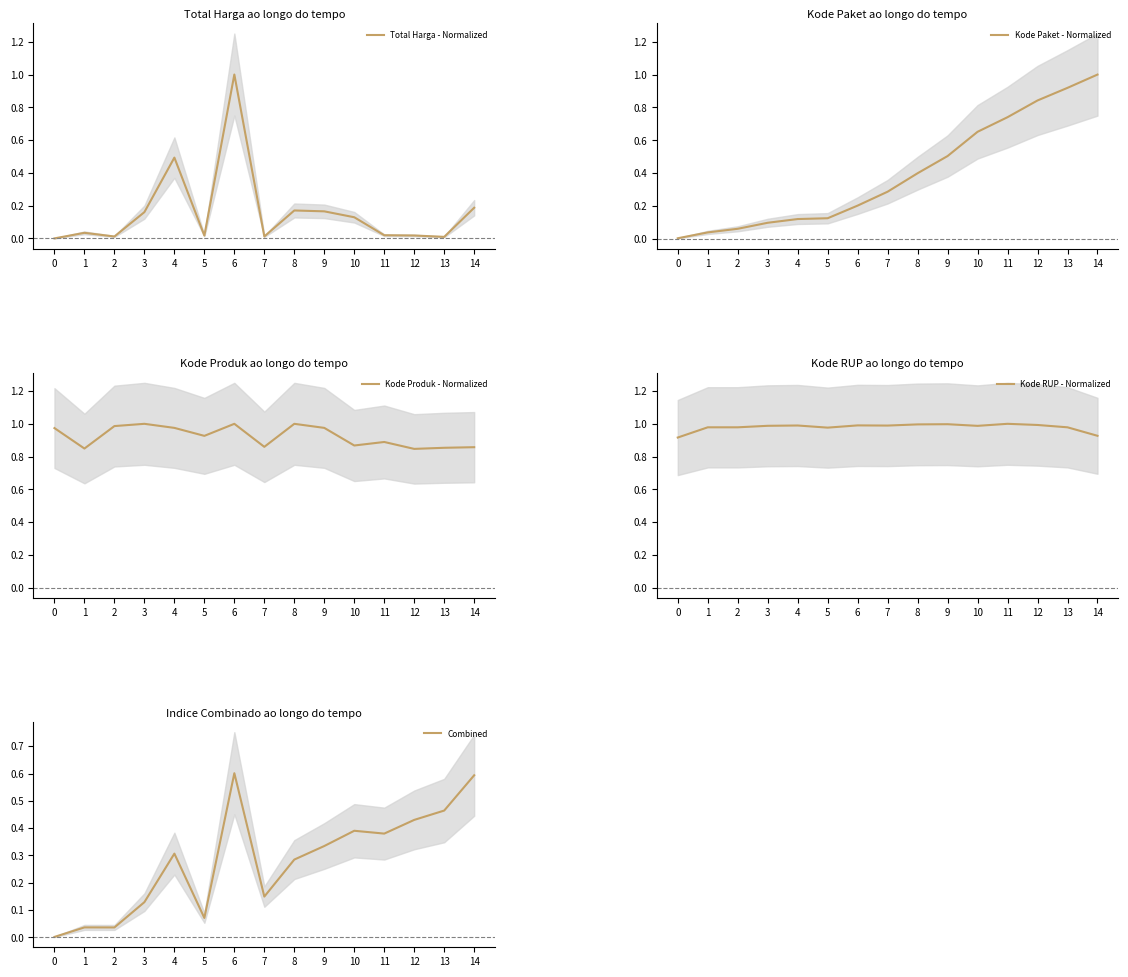

At which label does Combined reach its peak?

6